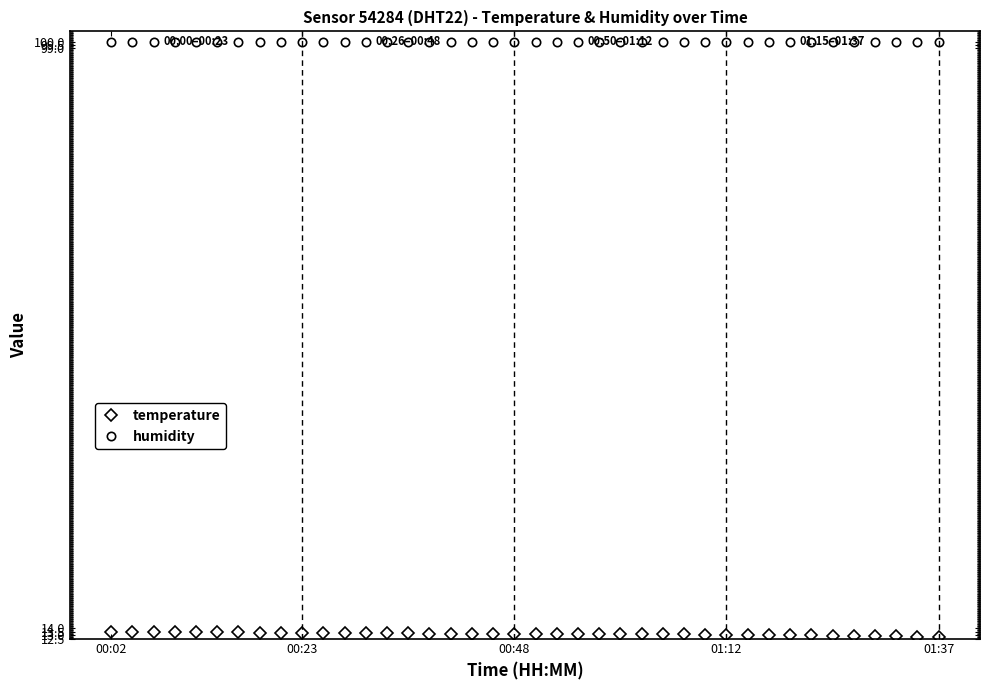

True or false: humidity and temperature cross at least once.

False